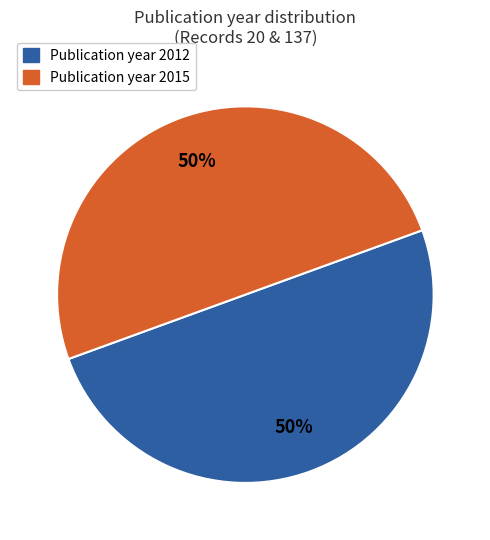

To the nearest percent, what is the average slice percentage?

50%